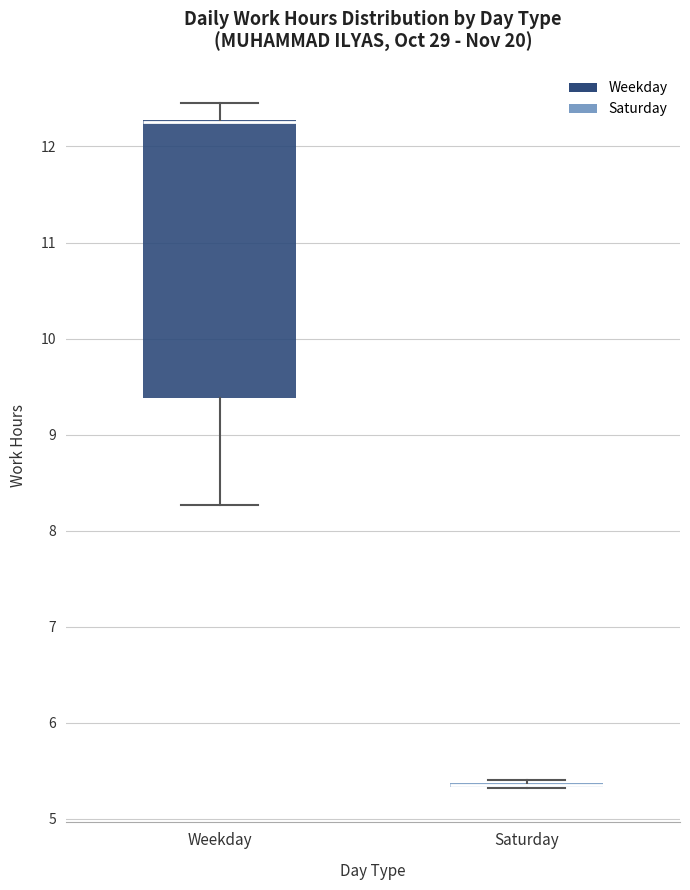

Reading left to right, read every box against the y-axis: the position of its median line, the range the box covers, and the ends of its whiskers. The values are not printed on the chart, so give them approximately, as read against the axis.

Weekday: median 12.3 (drawn on the box's upper edge), box 9.4 to 12.3, whiskers 8.3 to 12.5
Saturday: box collapsed to a line at 5.4, whiskers 5.3 to 5.4